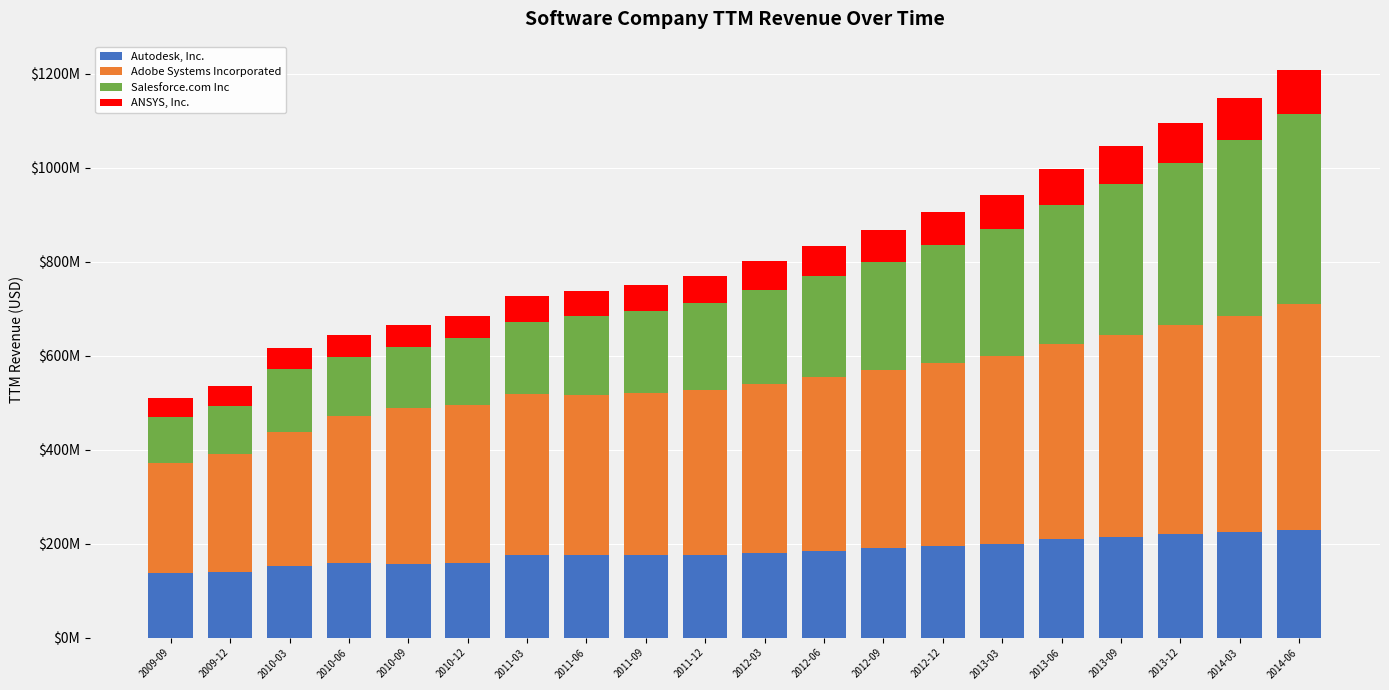

What are all the series names shown in the legend?

Autodesk, Inc., Adobe Systems Incorporated, Salesforce.com Inc, ANSYS, Inc.